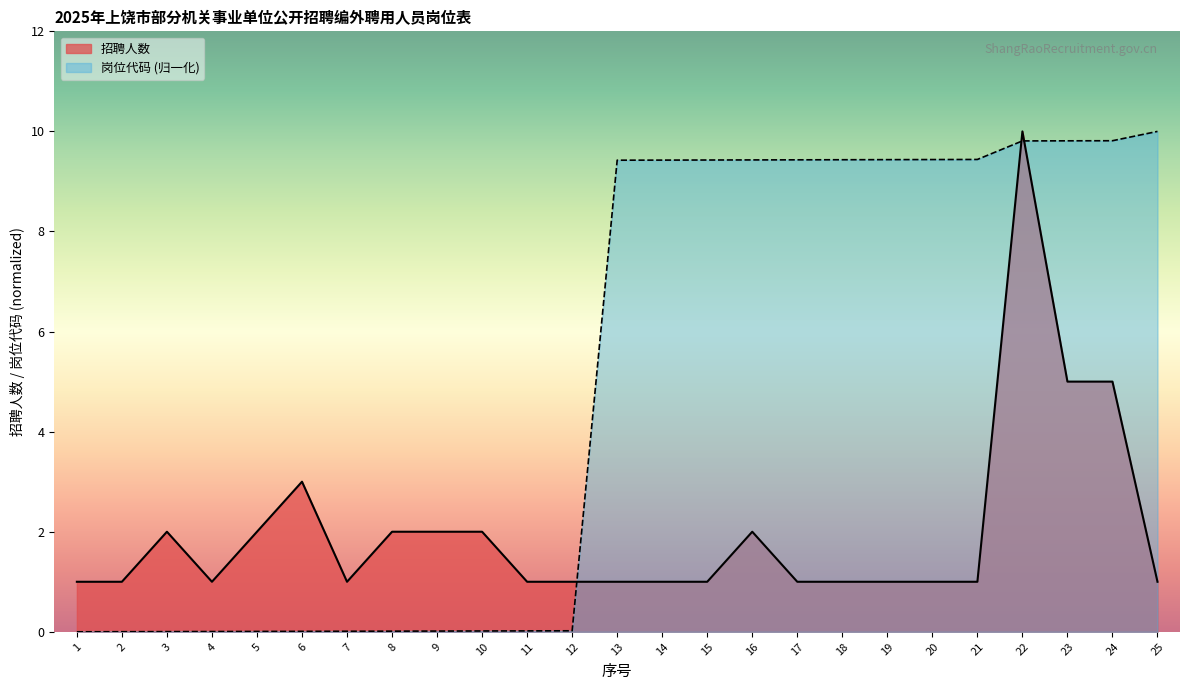

Reading left to right, what are all the values shown in this chart?

招聘人数_line: 1=1.0	2=1.0	3=2.0	4=1.0	5=2.0	6=3.0	7=1.0	8=2.0	9=2.0	10=2.0	11=1.0	12=1.0	13=1.0	14=1.0	15=1.0	16=2.0	17=1.0	18=1.0	19=1.0	20=1.0	21=1.0	22=10.0	23=5.0	24=5.0	25=1.0
岗位代码_line: 1=0.0	2=0.0	3=0.0	4=0.0	5=0.0	6=0.0	7=0.0	8=0.0	9=0.0	10=0.0	11=0.0	12=0.0	13=9.4	14=9.4	15=9.4	16=9.4	17=9.4	18=9.4	19=9.4	20=9.4	21=9.4	22=9.8	23=9.8	24=9.8	25=10.0